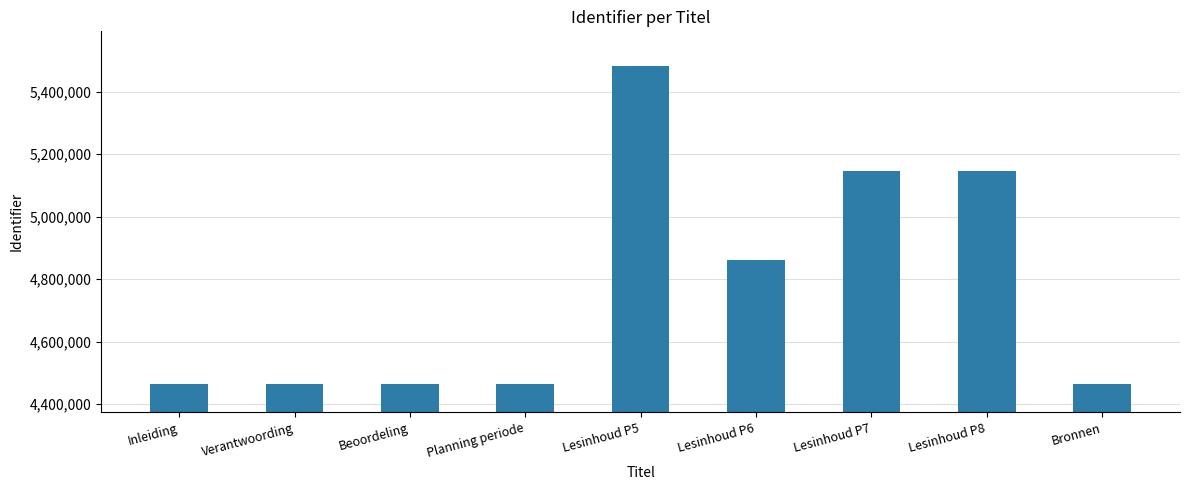

What is the sum of the values at Lesinhoud P8 and Lesinhoud P7?

10290698